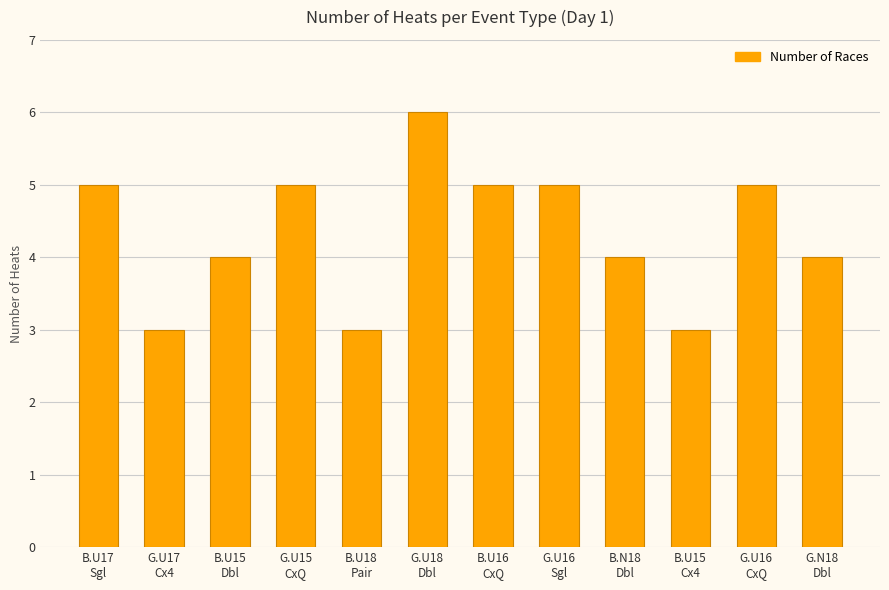

What is the label of the 7th bar from the left?

B.U16
CxQ